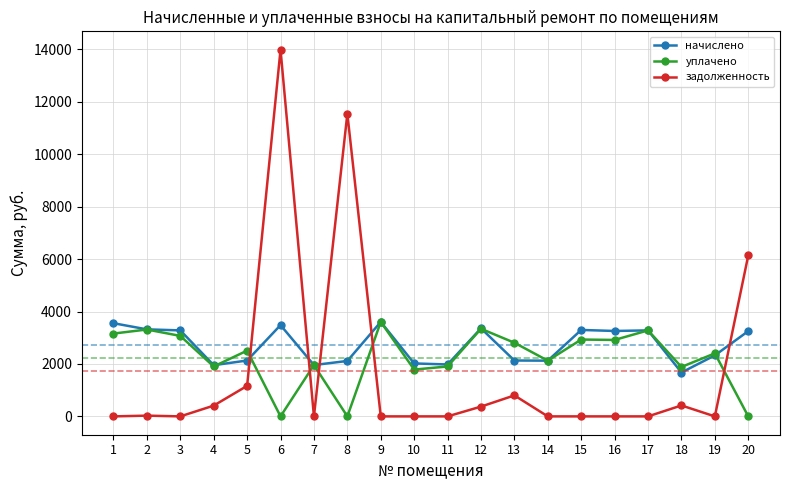

What is the greatest value displayed?

13990.3